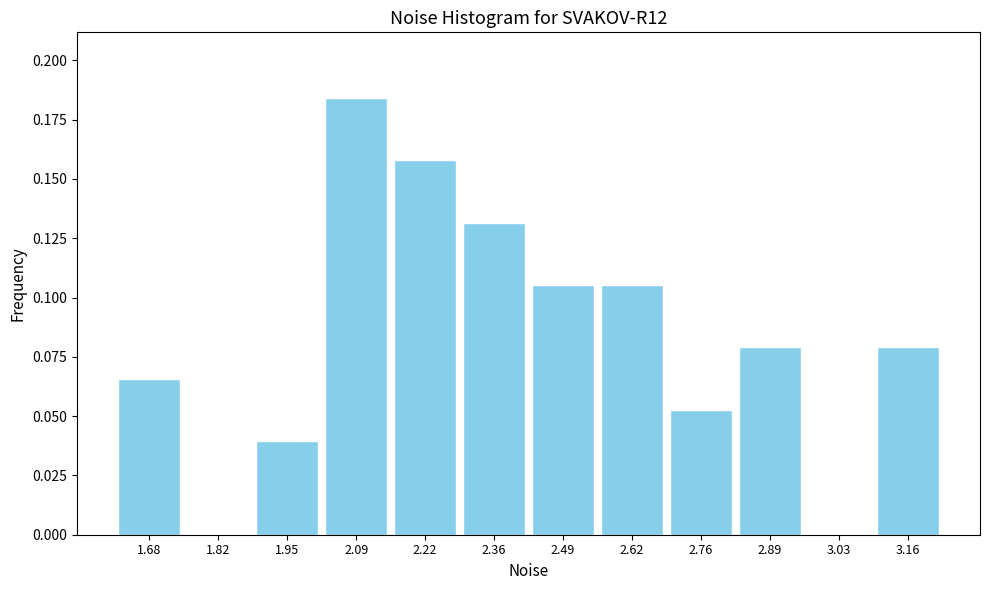

Reading left to right, list every bar in this chart as the range it spans on the x-axis followed by its height. Neither the bar edges nor the heights are printed on the chart, so give them approximately, as read against the axes.

1.62 to 1.74: 0.065
1.74 to 1.88: 0
1.88 to 2.02: 0.040
2.02 to 2.16: 0.185
2.16 to 2.28: 0.160
2.28 to 2.42: 0.130
2.42 to 2.56: 0.105
2.56 to 2.70: 0.105
2.70 to 2.82: 0.055
2.82 to 2.96: 0.080
2.96 to 3.10: 0
3.10 to 3.24: 0.080